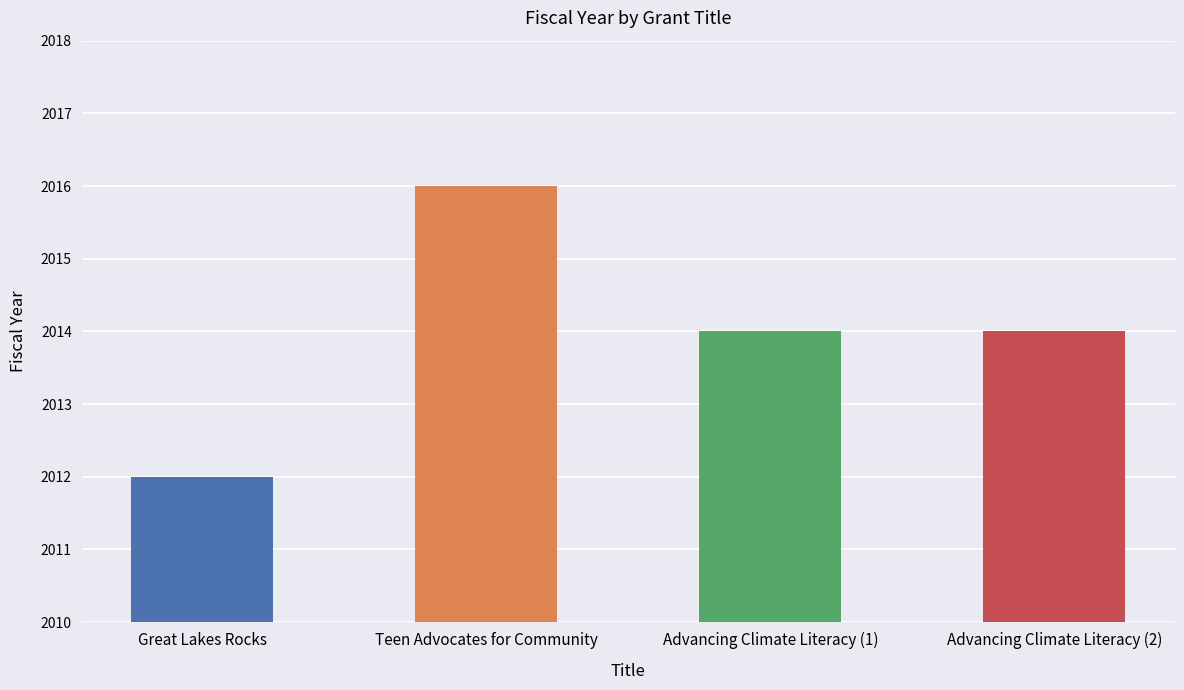

What is the sum of all values?

8056